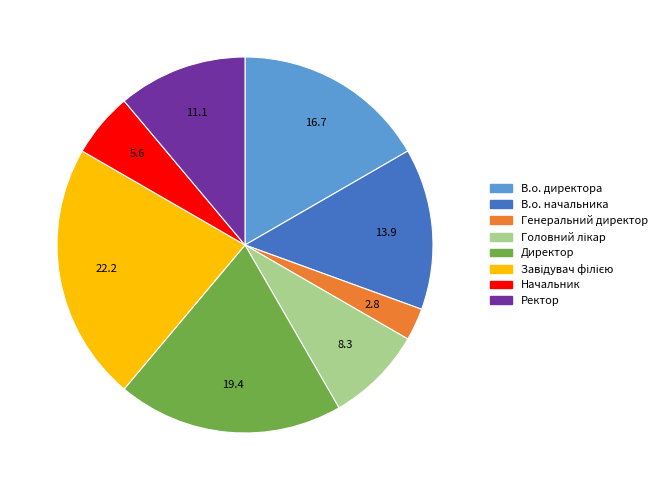

Is it true that Ректор is 11% of the pie?

True